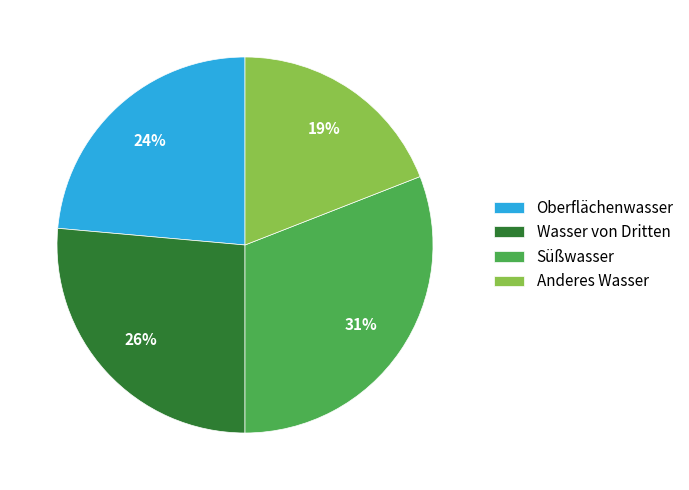

True or false: Oberflächenwasser accounts for 24% of the total.

True